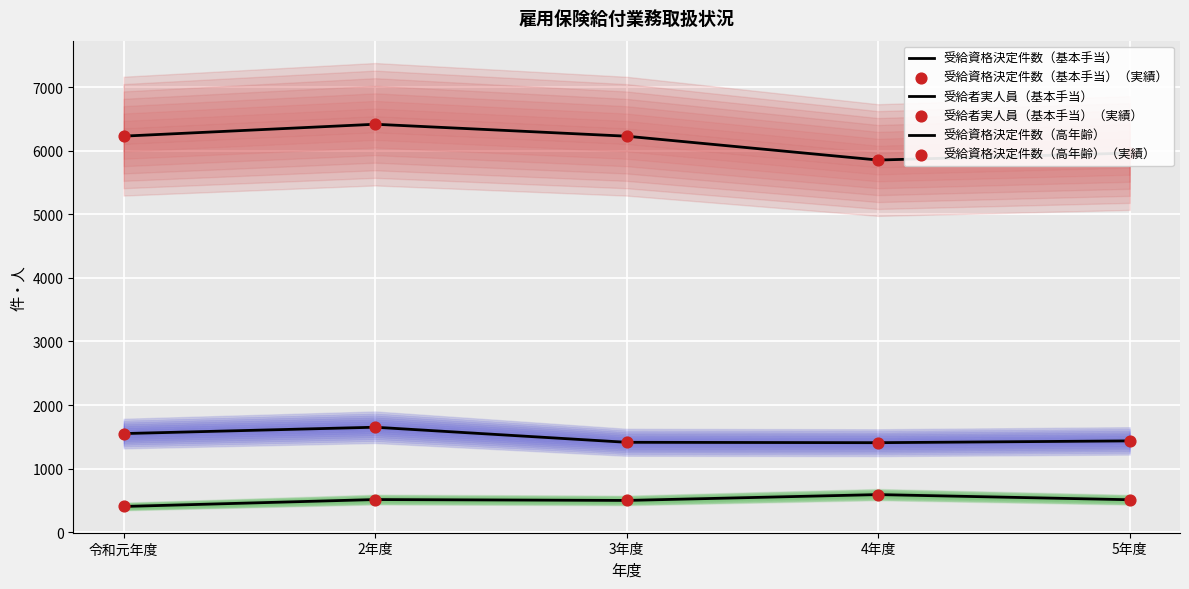

Is the value of 受給者実人員（基本手当）（実績） at 2年度 greater than the value of 受給資格決定件数（基本手当） at 4年度?

Yes